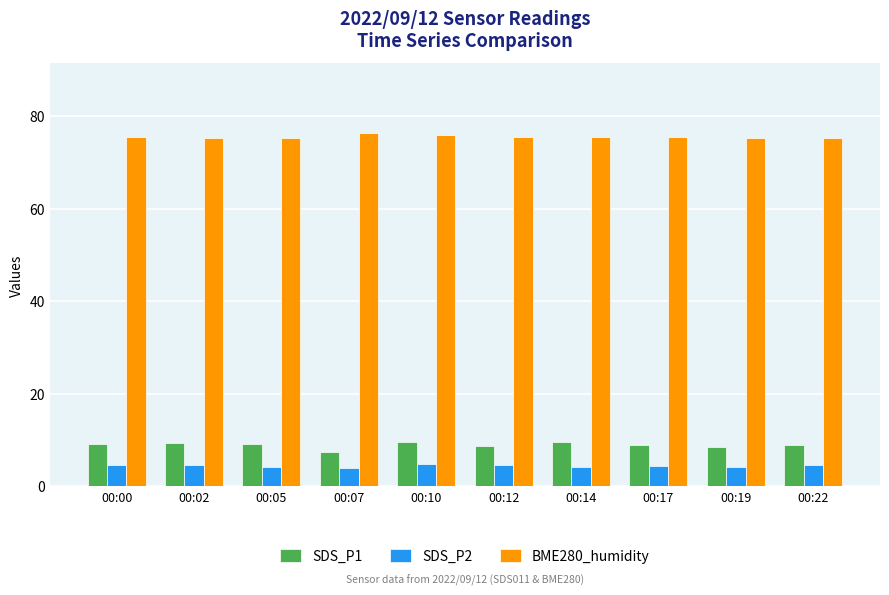

Rank the series by their maximum value, from lowest to highest.

SDS_P2, SDS_P1, BME280_humidity